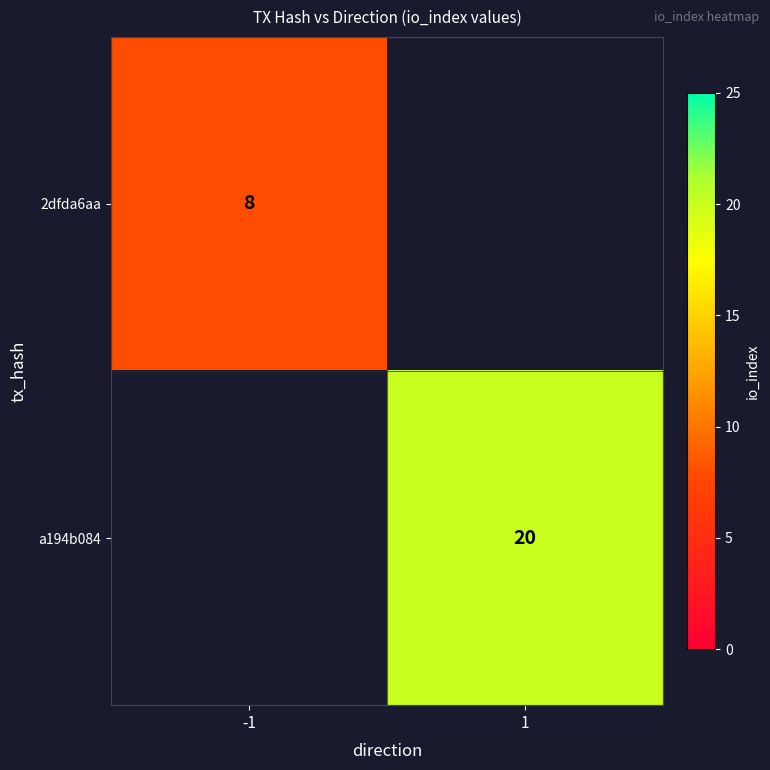

Which has a higher value, -1 or 1?

1